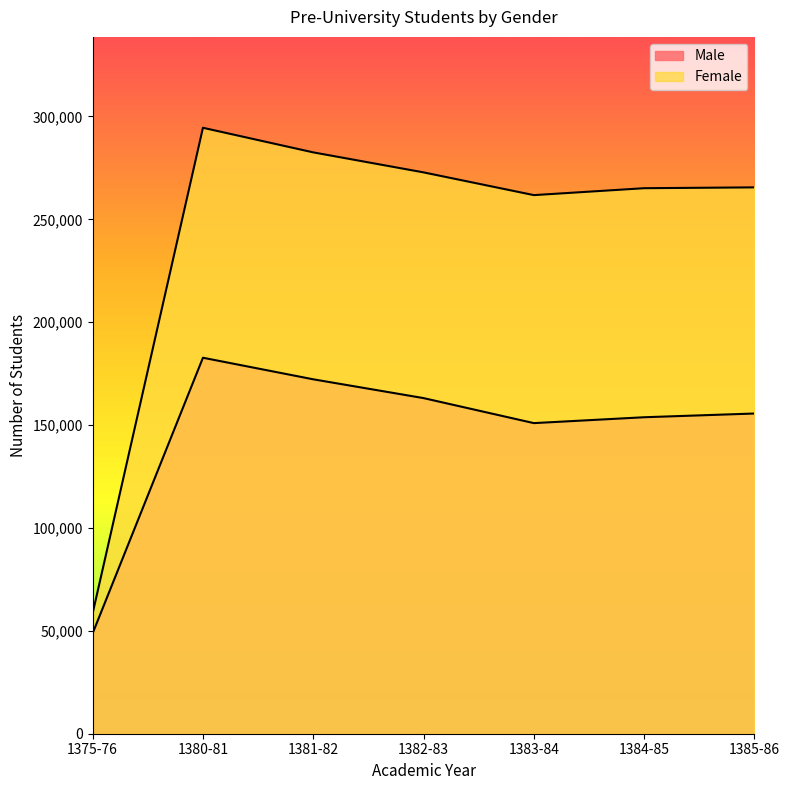

Where is Male nearest to the value 115767?

1383-84